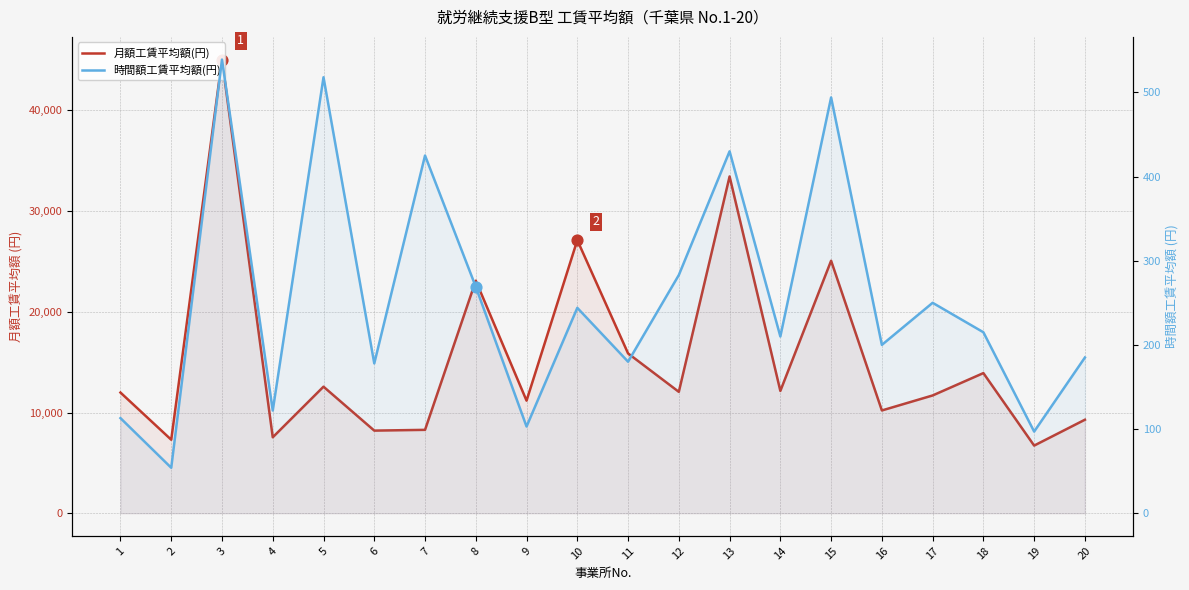

Which series has the largest total across all categories?

月額工賃平均額(円)